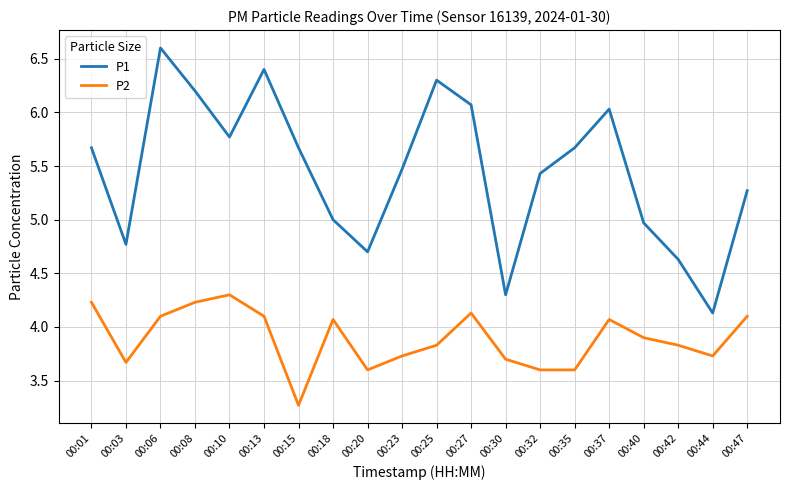

Which category has the lowest value in the P1 series?

00:44